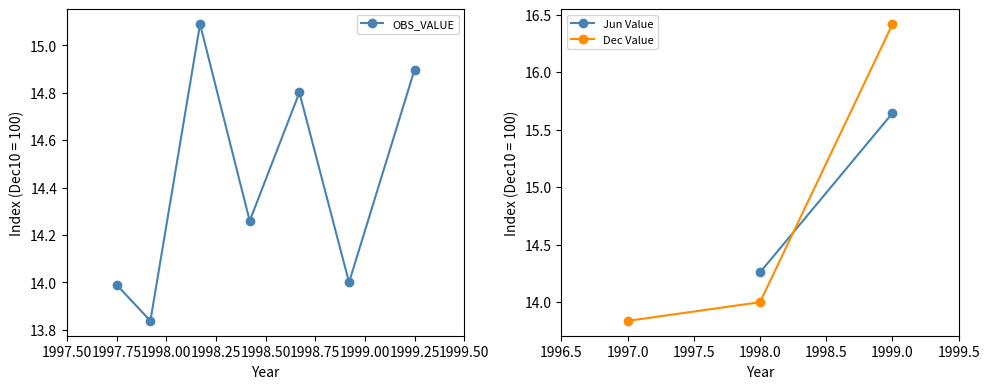

Is it true that the value at 1998-02 is 10.0?

False